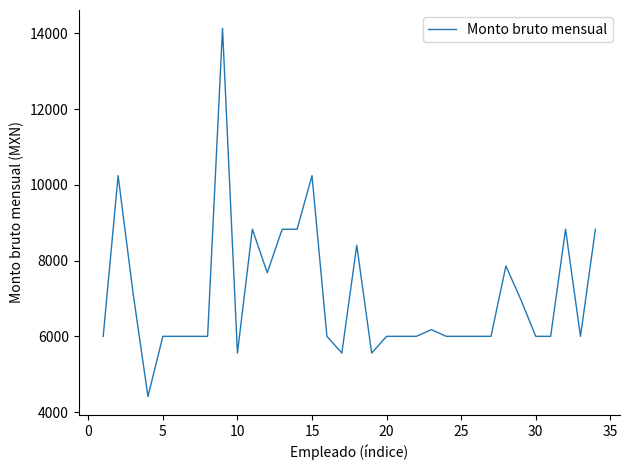

Does the chart display data point markers on the line(s)?

No